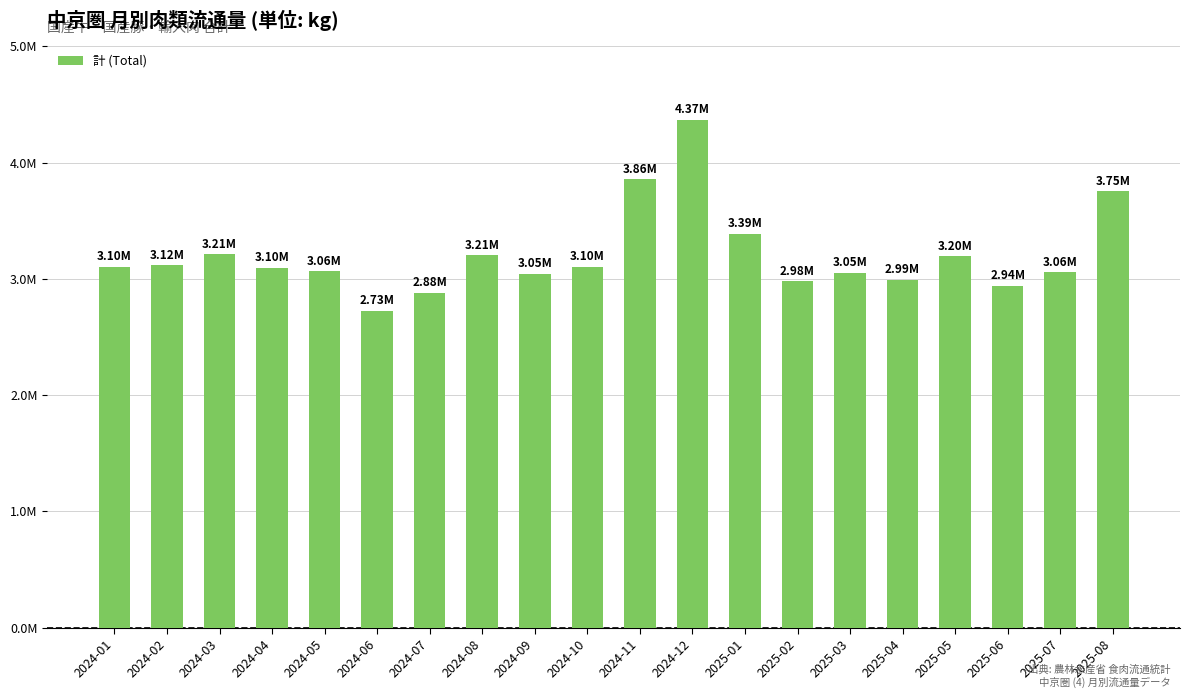

The value at 2024-07 is 2879503. True or false?

True